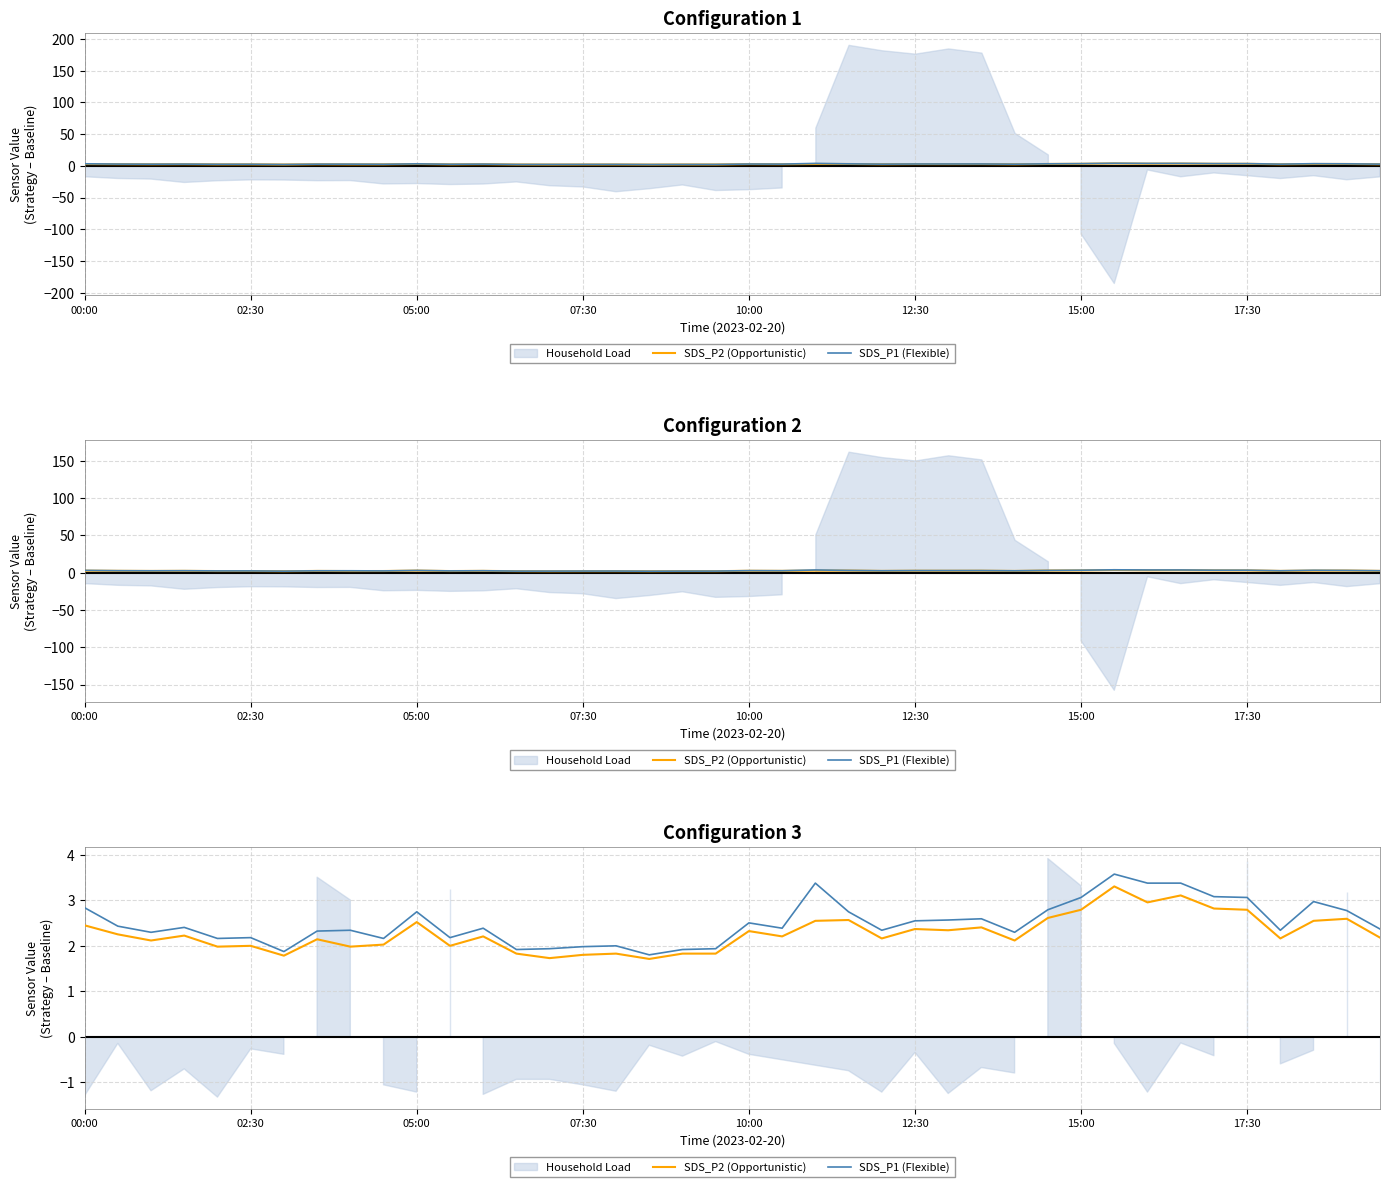

Is it true that SDS_P2 (Opportunistic) equals 1.1 at 19?

False